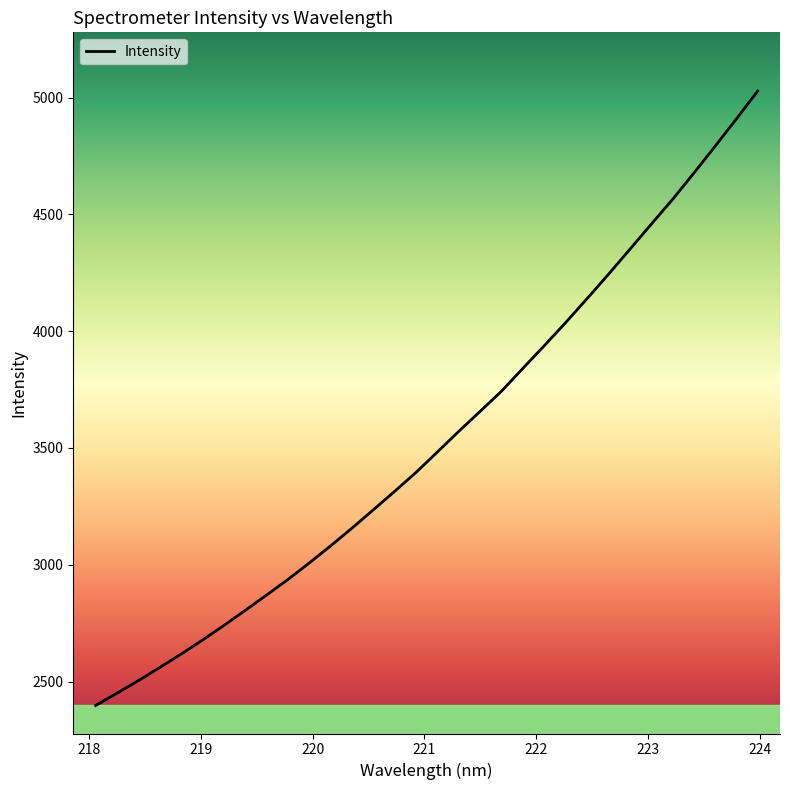

What is the maximum value shown in the chart?

5028.0